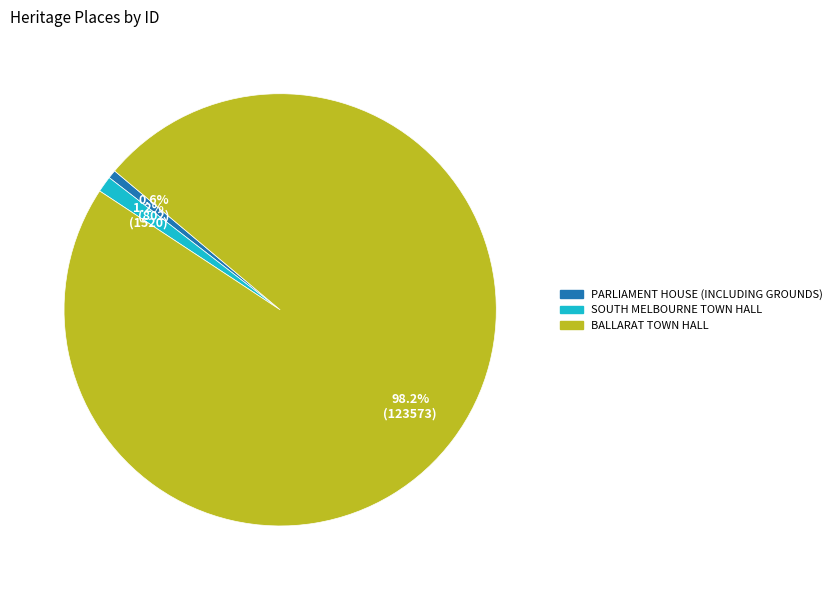

What is the ratio of the value at BALLARAT TOWN HALL to the value at PARLIAMENT HOUSE (INCLUDING GROUNDS)?

154.1